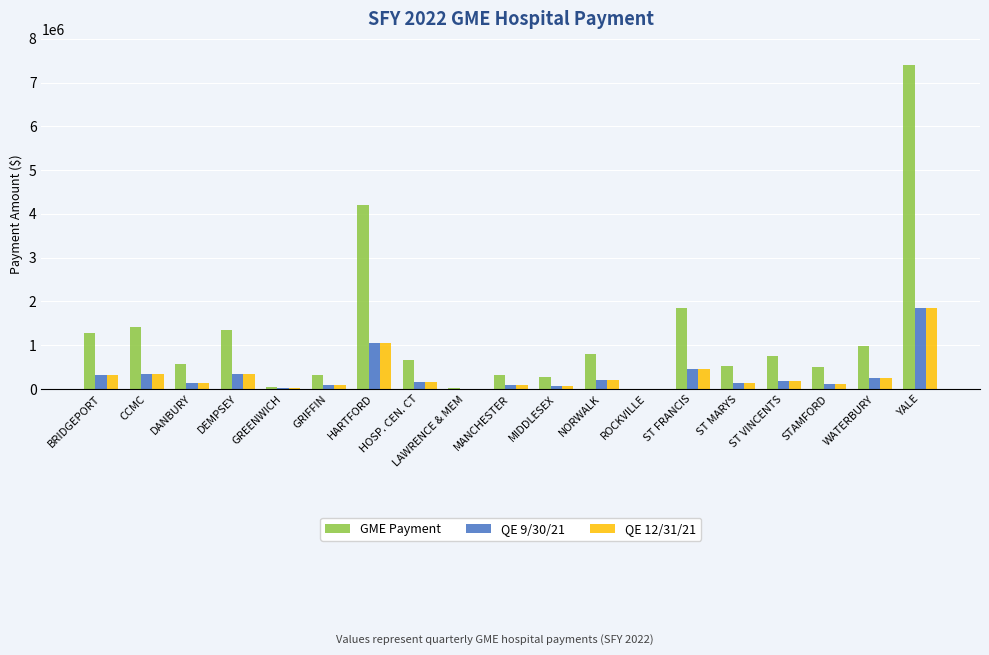

At which category is the sum across all series the highest?

YALE